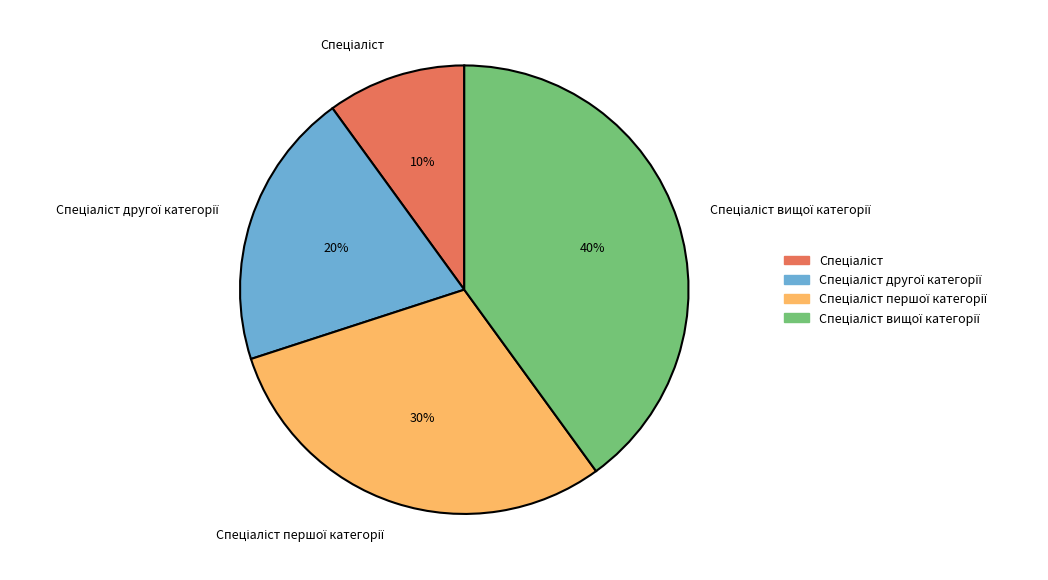

Is there a majority slice in this chart?

No